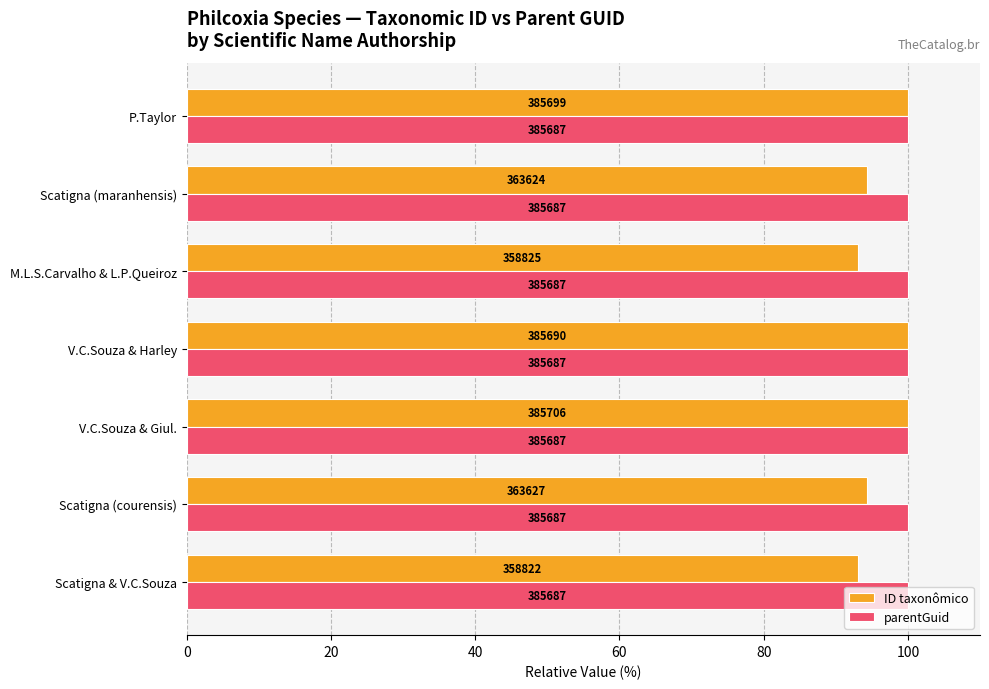

What are all the series names shown in the legend?

ID taxonômico, parentGuid